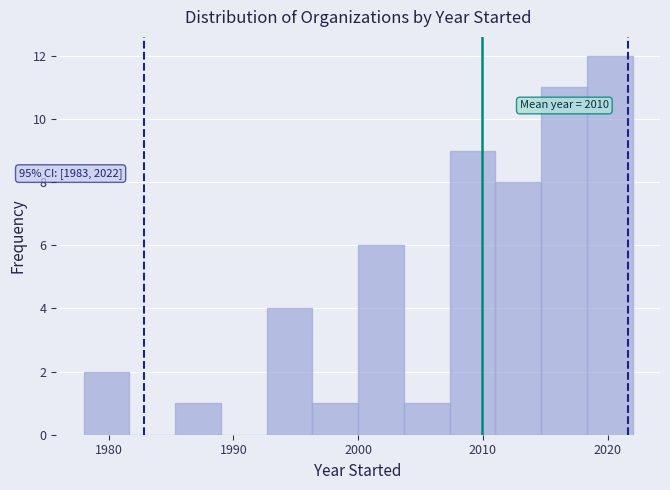

Read against the x-axis, roughly where is the centre of the tallest bar?

2020